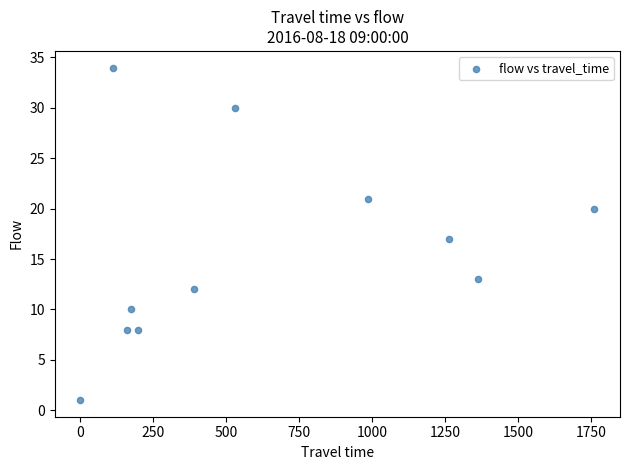

What is the range of Y values (max minus min)?

33